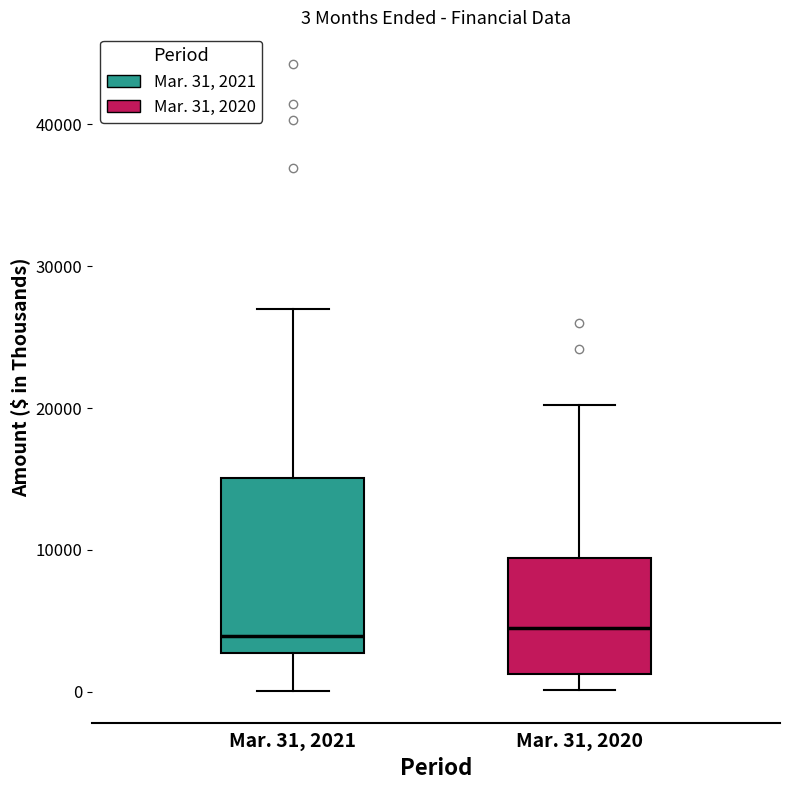

Comparing the boxes themselves (not the whiskers), which one is the tallest?

Mar. 31, 2021